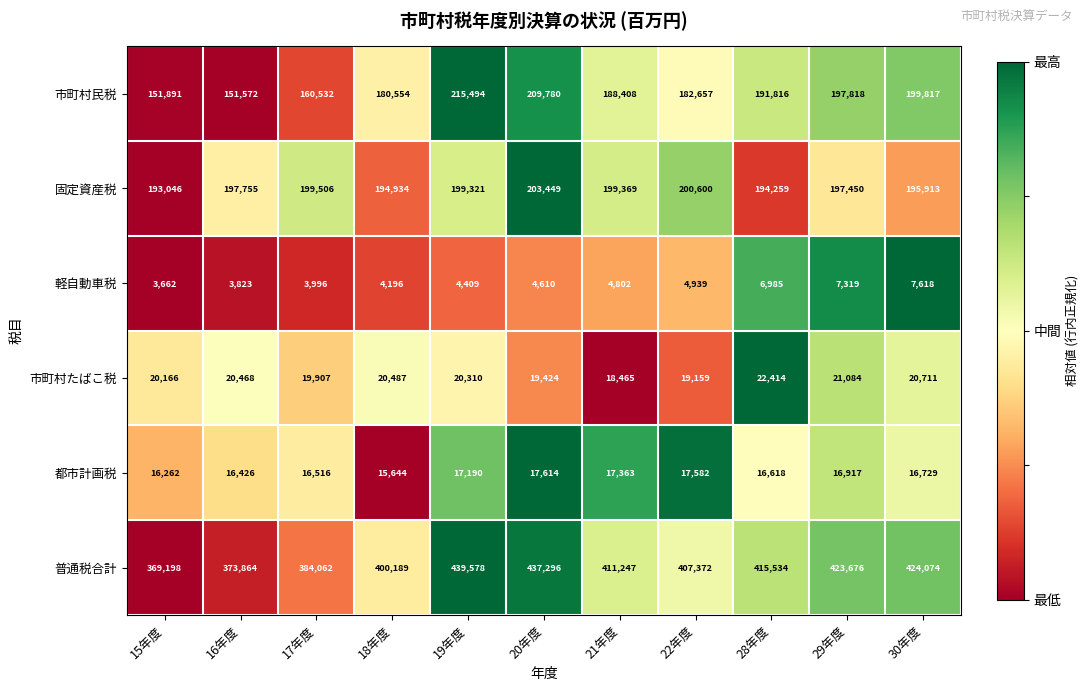

At which label is 普通税合計 closest to 404388?

22年度